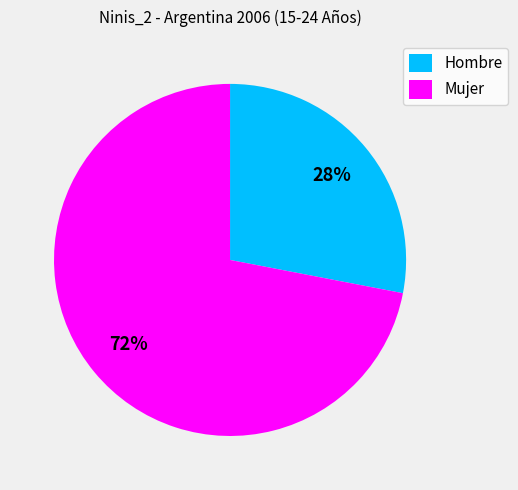

What percentage is the Mujer slice, to the nearest percent?

72%